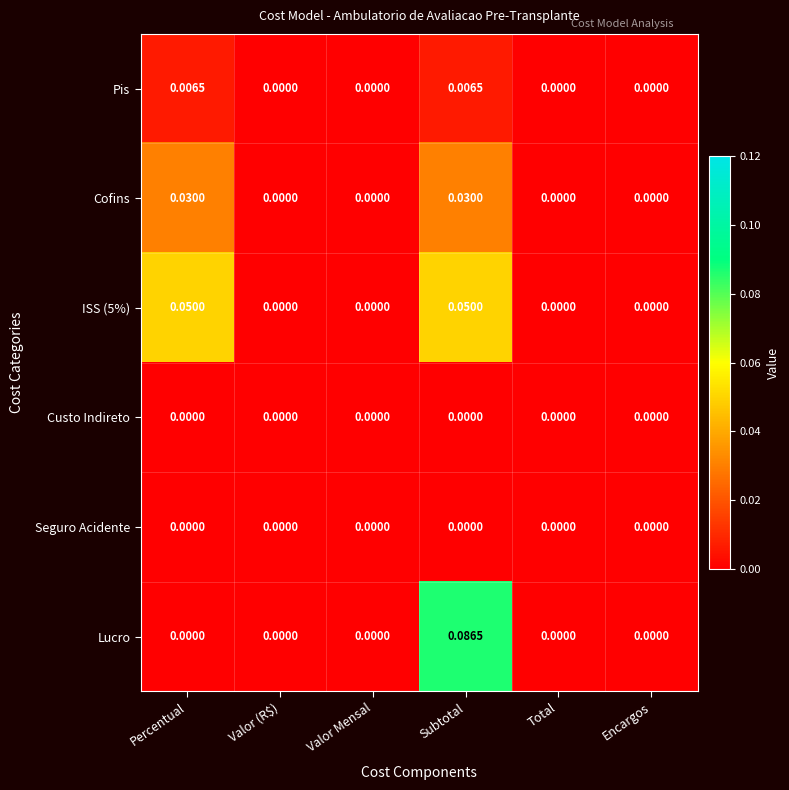

Which series changed the most between Subtotal and Encargos?

Lucro